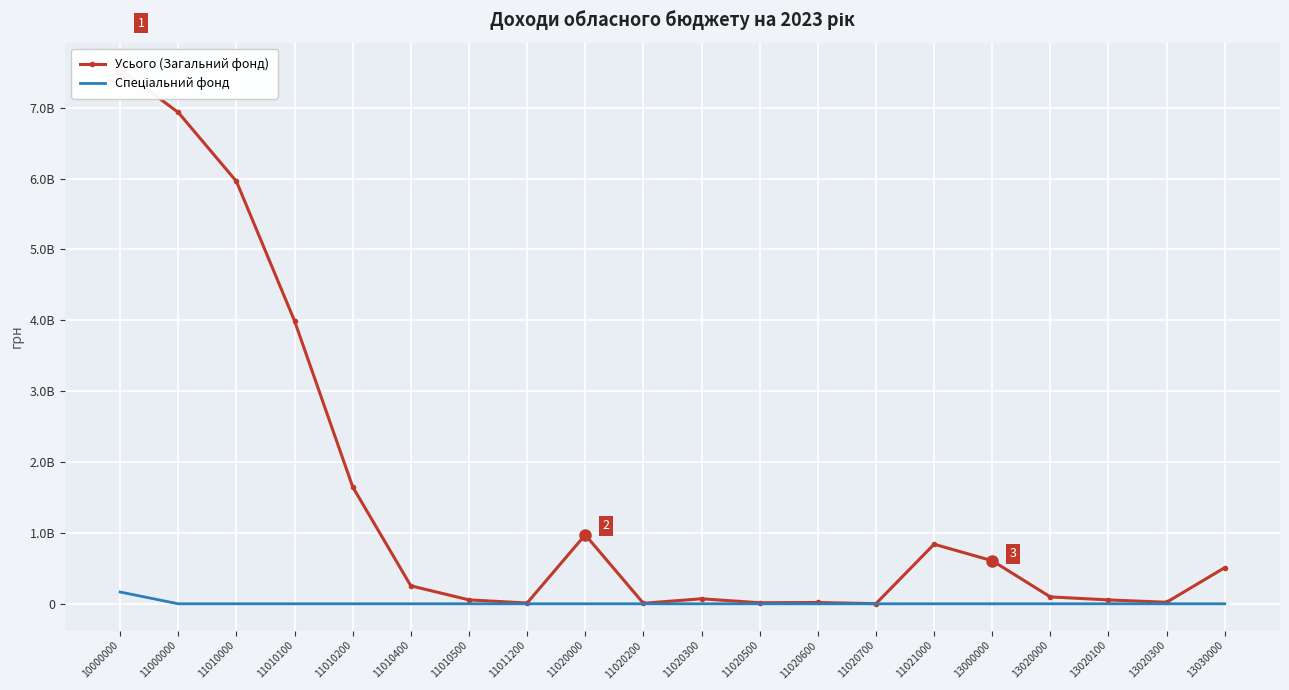

What is the spread (max minus min) of values at 11010000?

5961369000